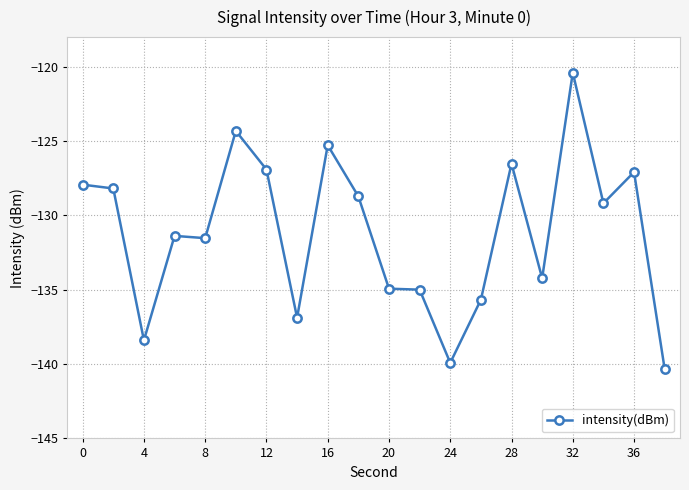

What is the difference between the second highest and second lowest values?

15.6